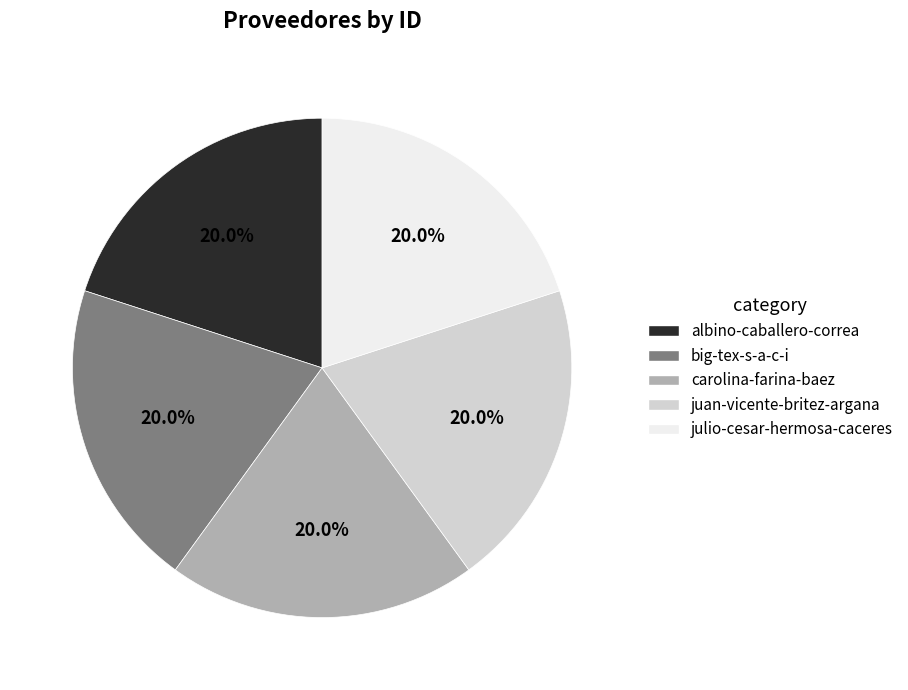

Is there a majority slice in this chart?

No